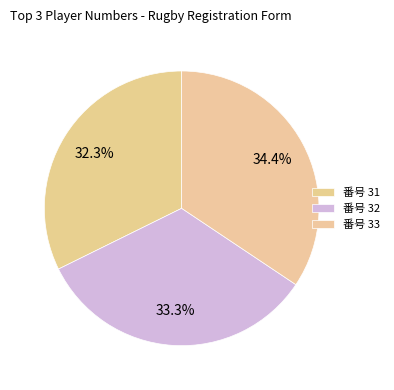

How many segments does this pie chart have?

3